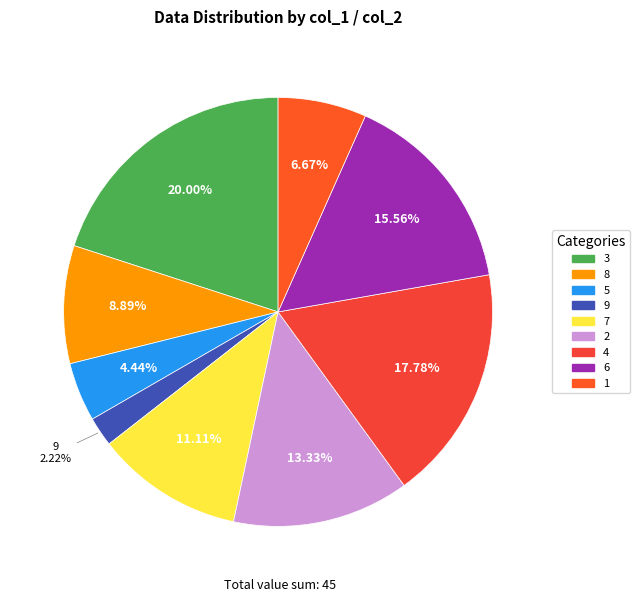

To the nearest percent, what is the combined percentage of 1 and 6?

22%